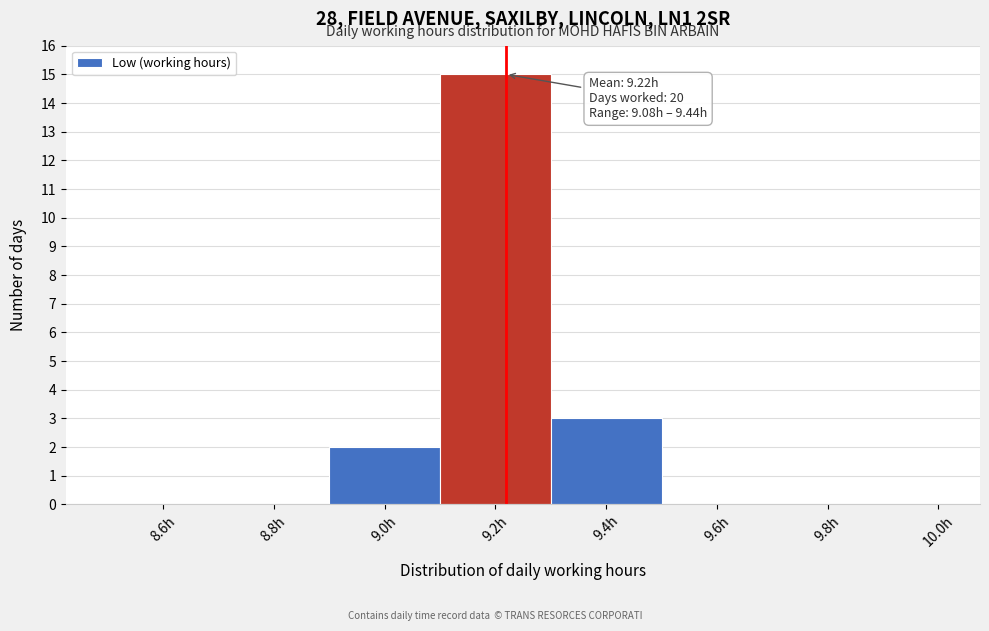

Over which range of the x-axis is the bar tallest?

9.1 to 9.3